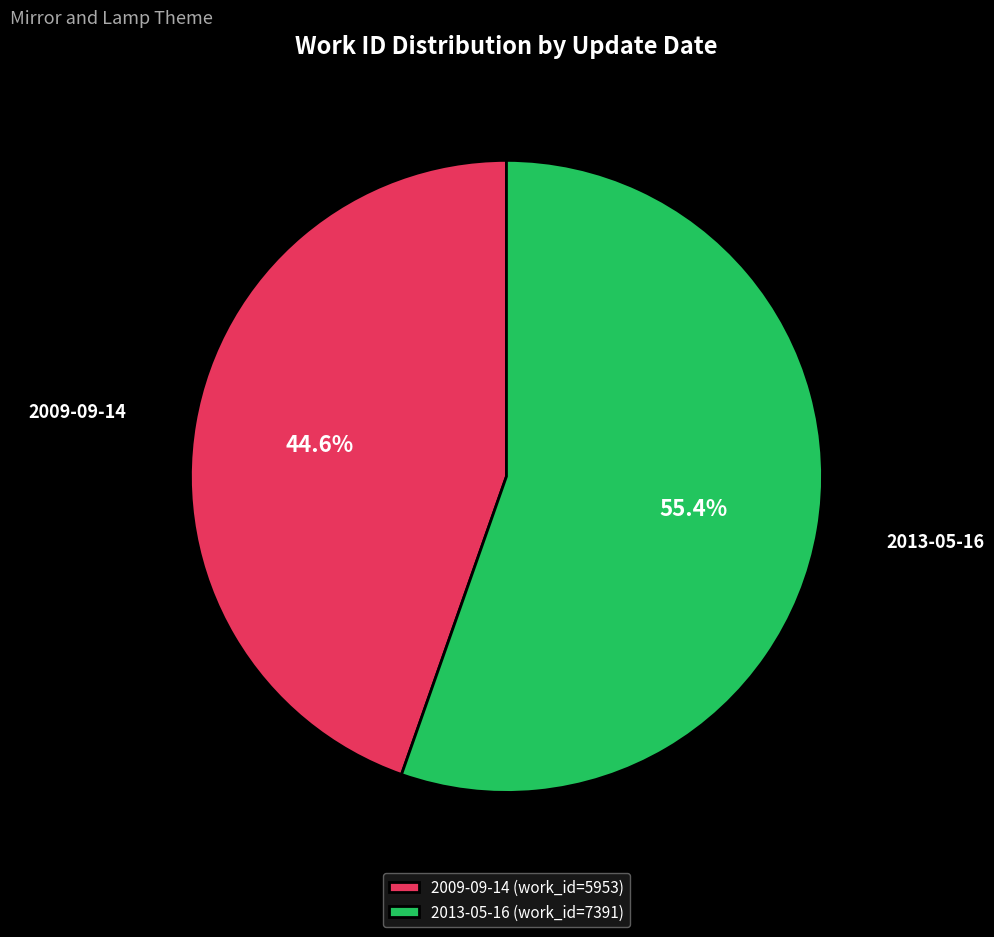

Does any single category account for the majority?

Yes